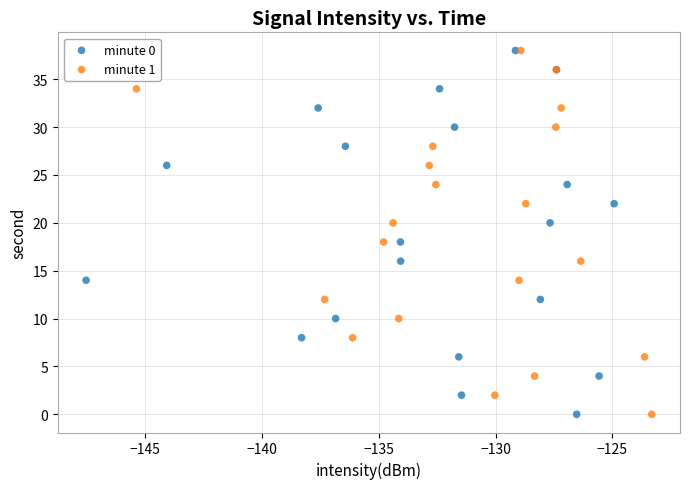

What are all the series names shown in the legend?

minute 0, minute 1